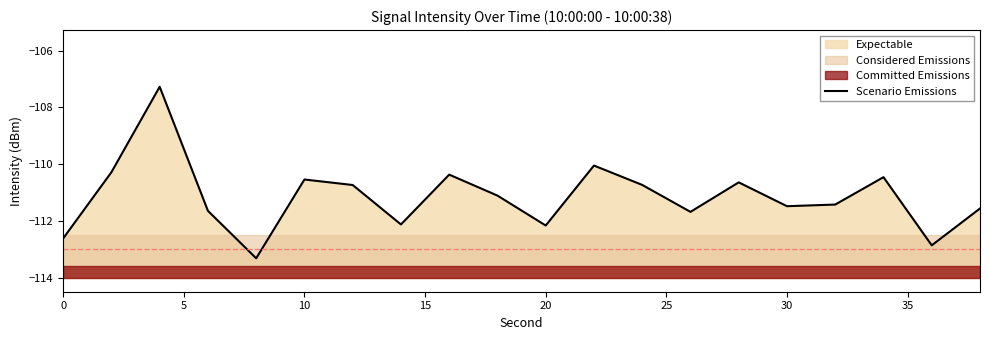

What is the difference between the maximum and minimum values?

6.1